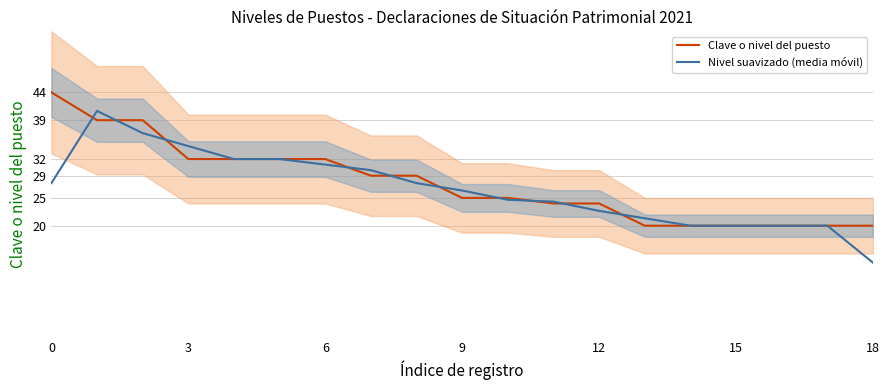

True or false: Clave o nivel del puesto has more than 1 points higher than both neighbors.

False